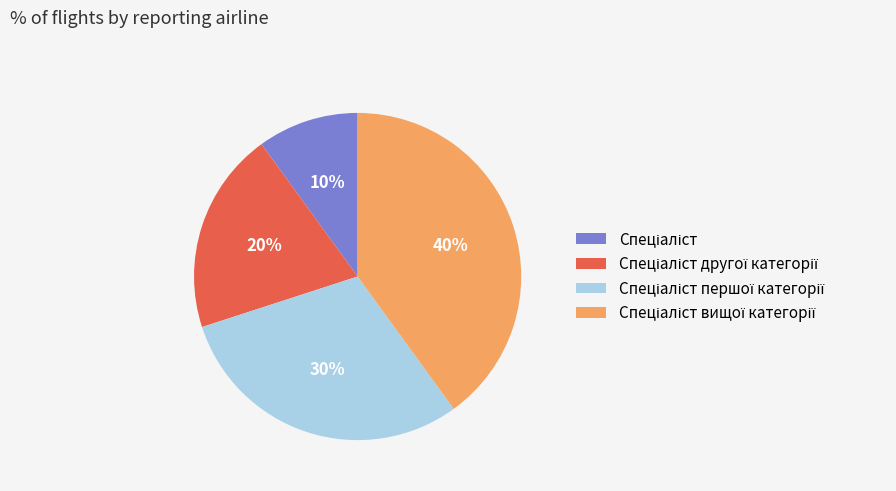

Does any single category account for the majority?

No